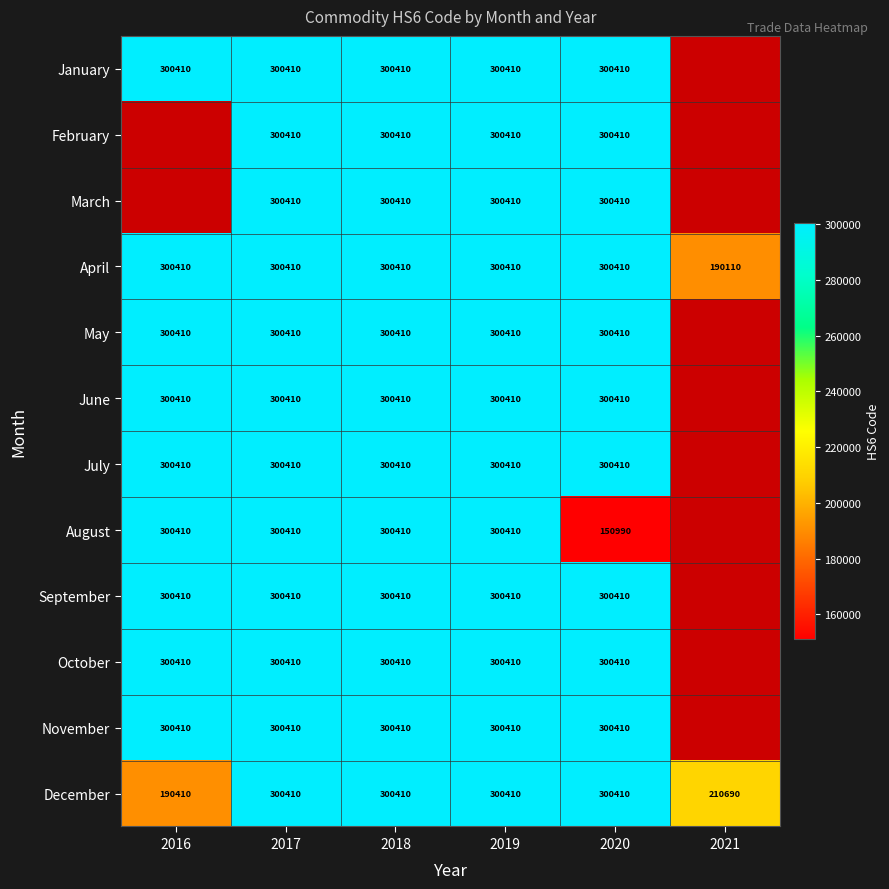

At how many categories does at least one series exceed 241563?

5